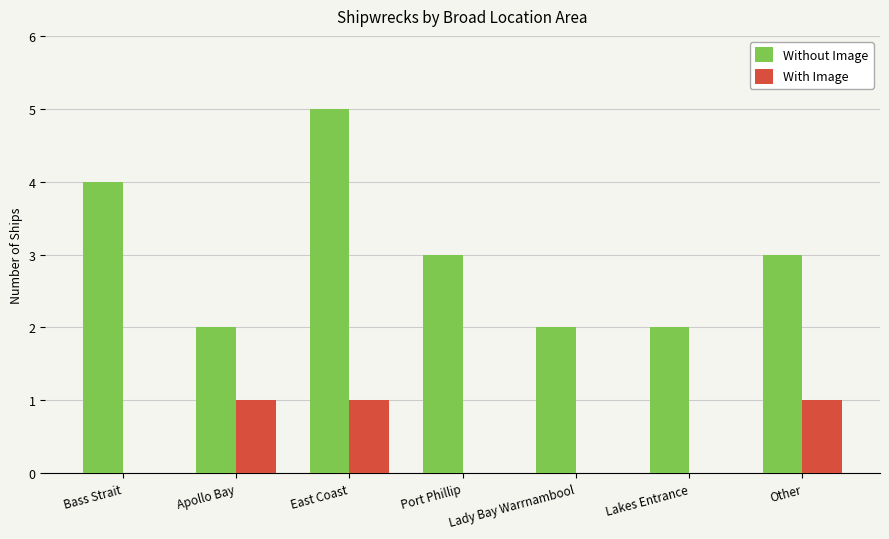

What is the maximum value shown in the chart?

5